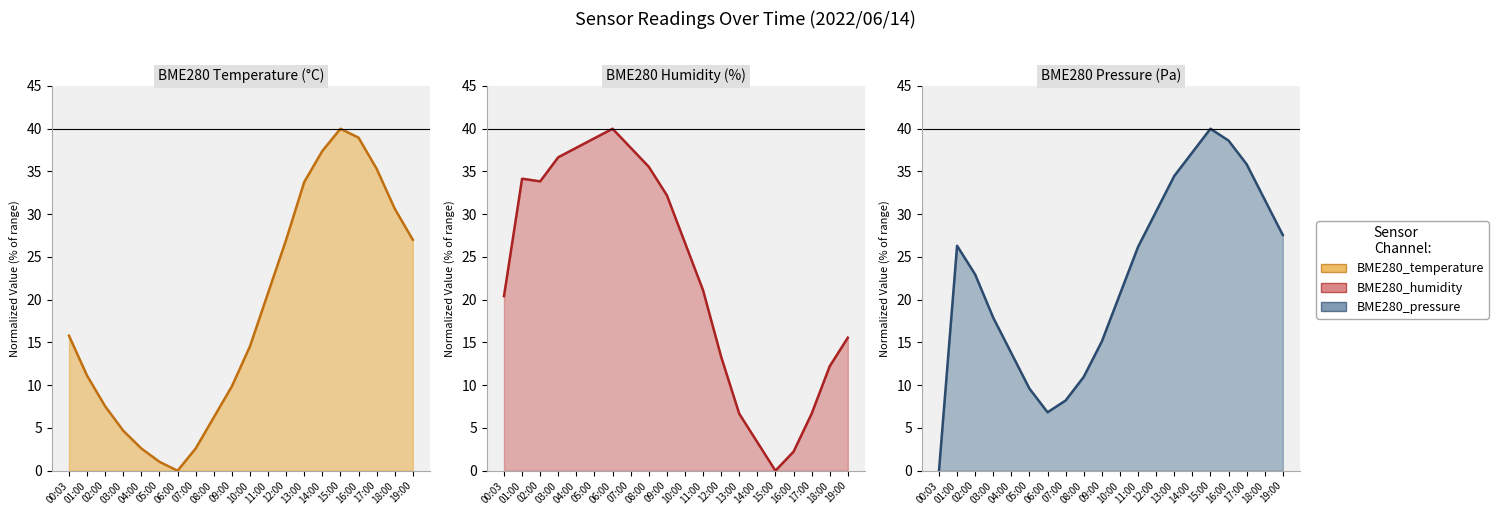

Does the chart have visible grid lines?

No